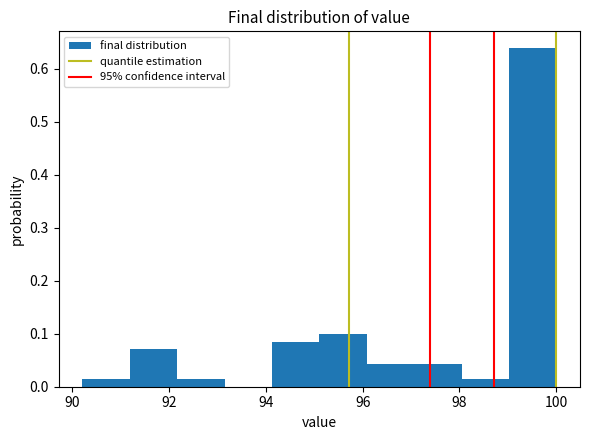

Reading left to right, list every bar in this chart as the range it spans on the x-axis followed by its height. Neither the bar edges nor the heights are printed on the chart, so give them approximately, as read against the axes.

90.2 to 91.2: 0.01
91.2 to 92.2: 0.07
92.2 to 93.2: 0.01
93.2 to 94.2: 0
94.2 to 95.2: 0.09
95.2 to 96.0: 0.10
96.0 to 97.0: 0.04
97.0 to 98.0: 0.04
98.0 to 99.0: 0.01
99.0 to 100.0: 0.64